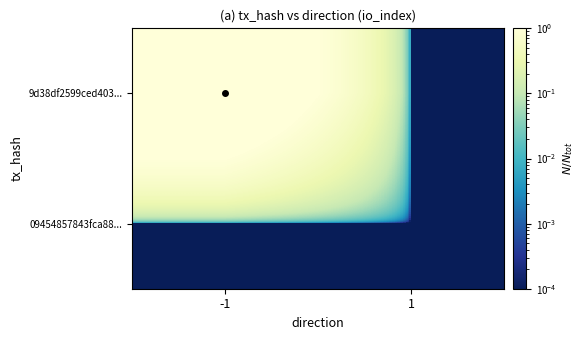

Reading left to right, what are all the values shown in this chart?

9d38df2599ced403...: -1=2.0	1=0.0
09454857843fca88...: -1=0.0	1=0.0